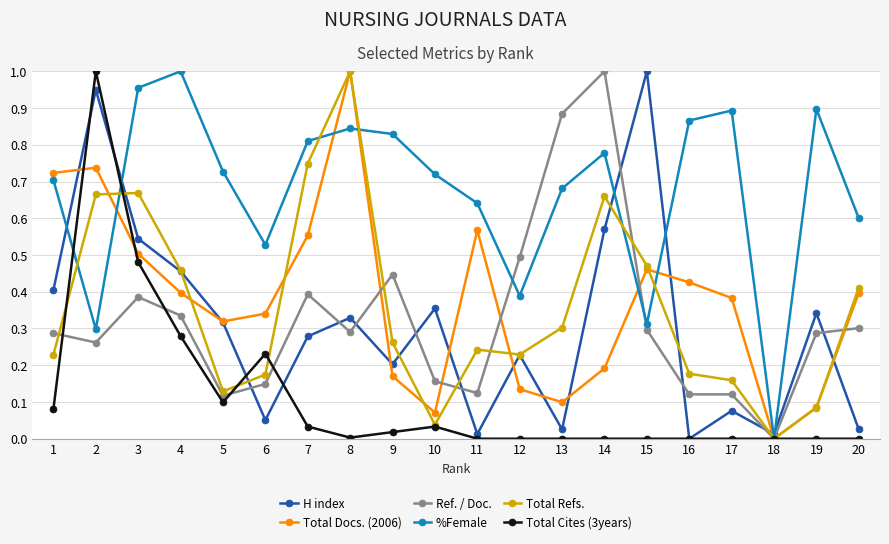

Which series ends up on top after the final intersection of H index and Ref. / Doc.?

Ref. / Doc.